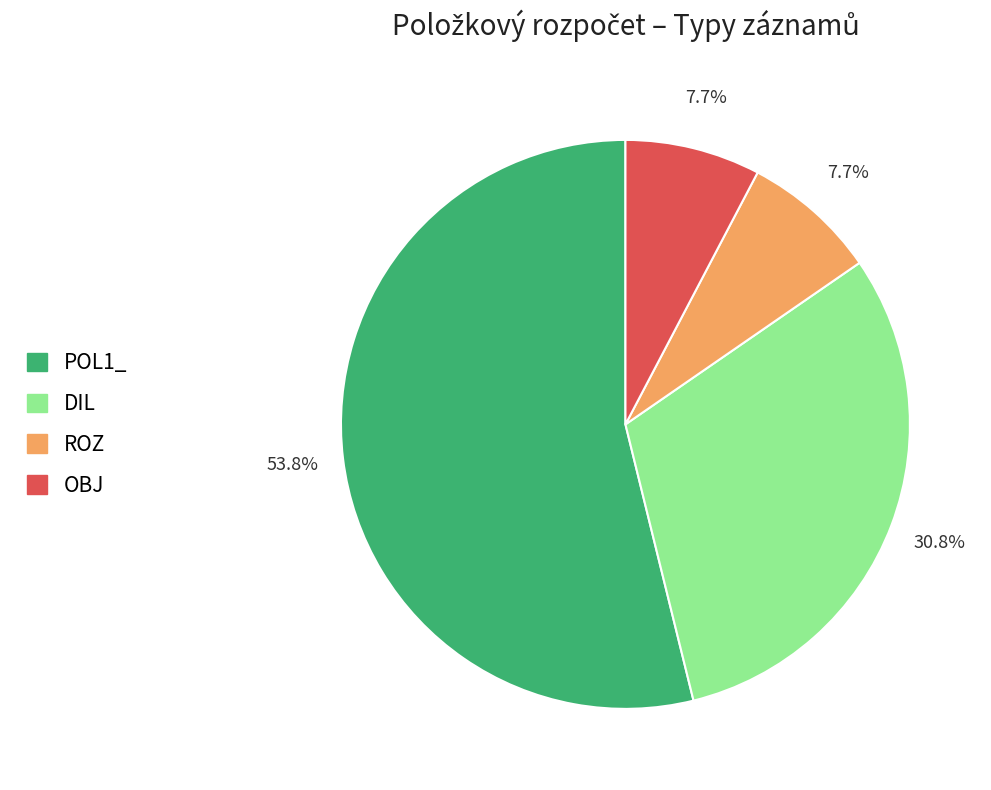

What percentage is the ROZ slice, to the nearest percent?

8%